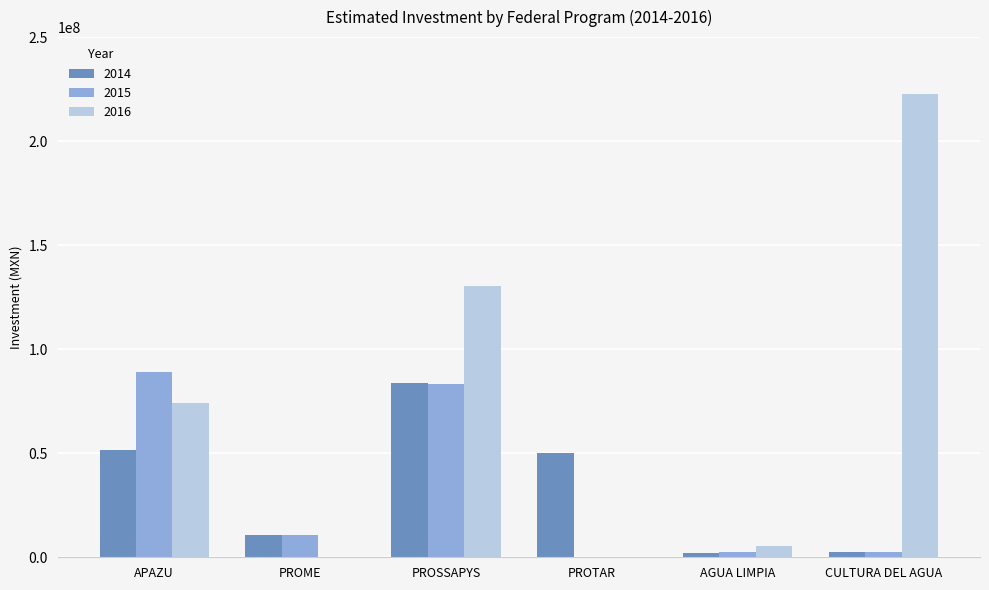

Which series has the largest total across all categories?

2016